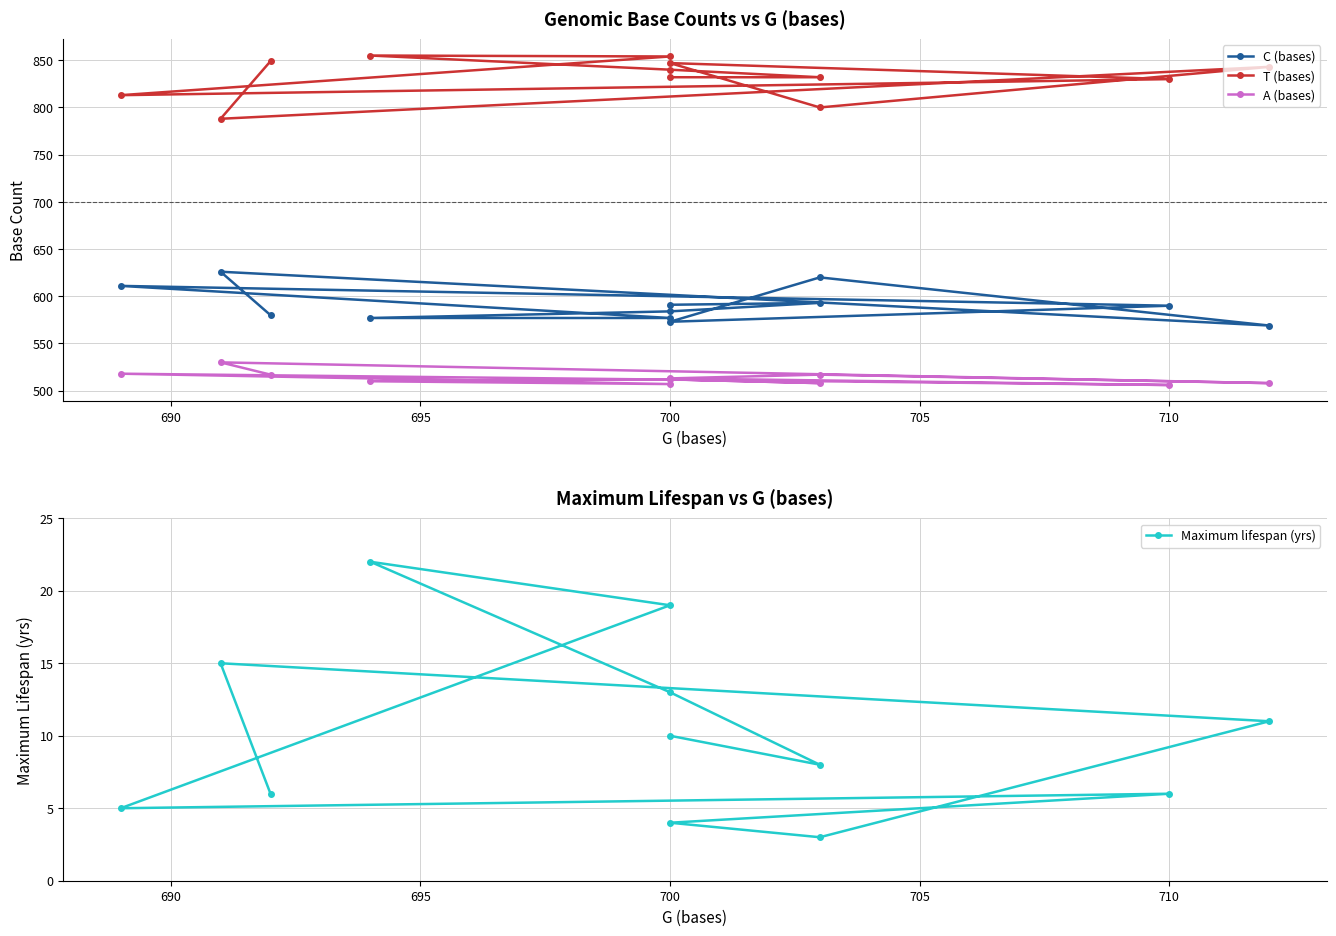

Is the value of C (bases) at 700 greater than the value of A (bases) at 710?

Yes